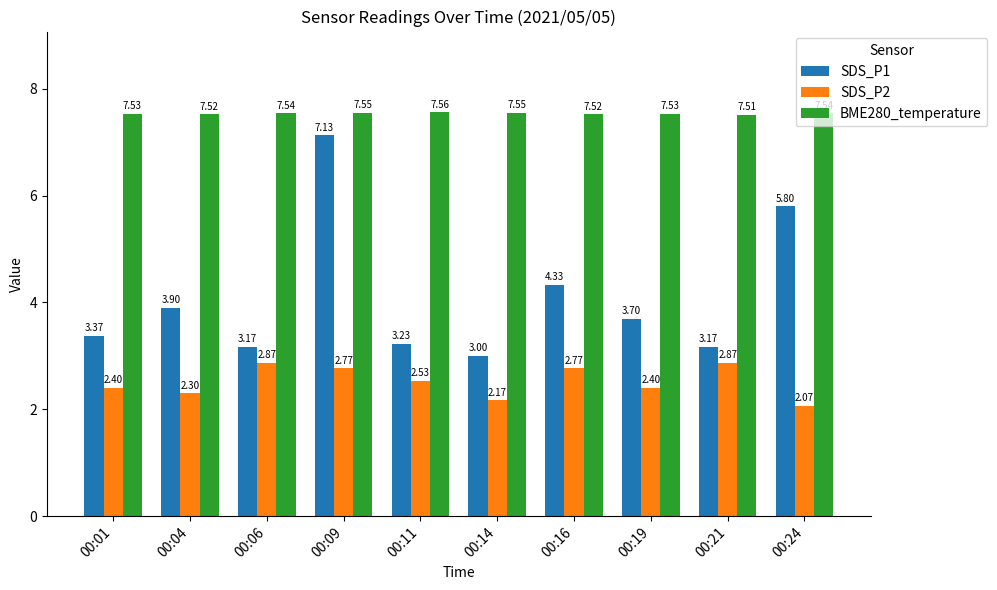

What is the difference between the maximum and minimum values in the SDS_P1 series?

4.1